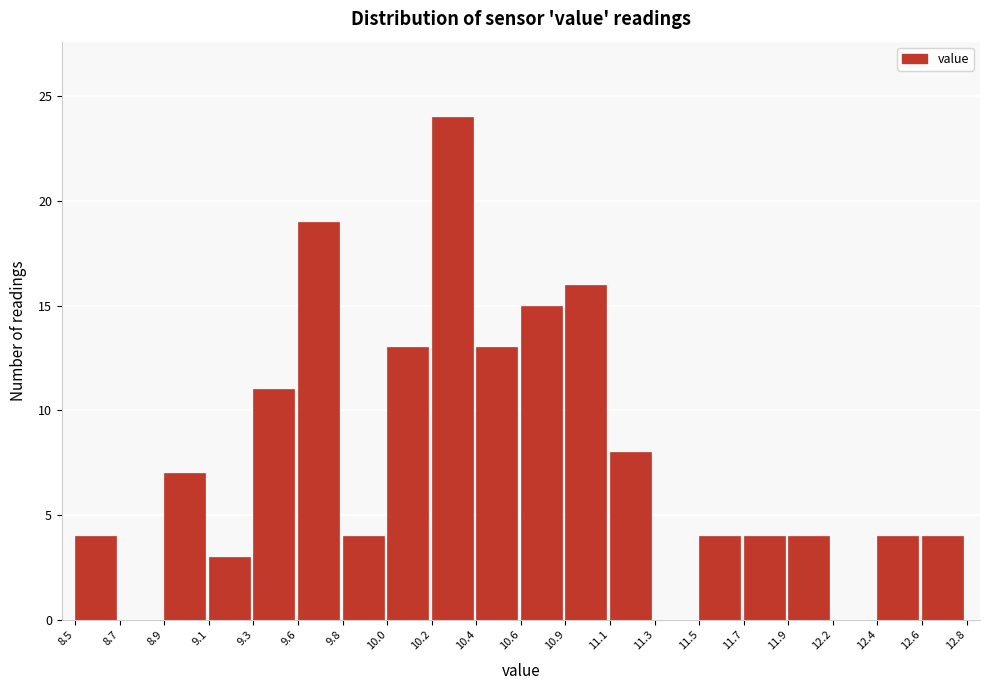

Reading left to right, transcribe all the data shown in this chart.

8.5=4	8.7=0	8.9=7	9.1=3	9.3=11	9.6=19	9.8=4	10.0=13	10.2=24	10.4=13	10.6=15	10.9=16	11.1=8	11.3=0	11.5=4	11.7=4	11.9=4	12.2=0	12.4=4	12.6=4